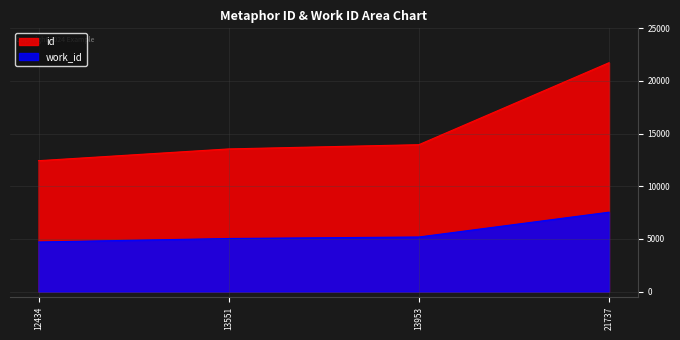

True or false: work_id has a value of 2758 at 13953.

False